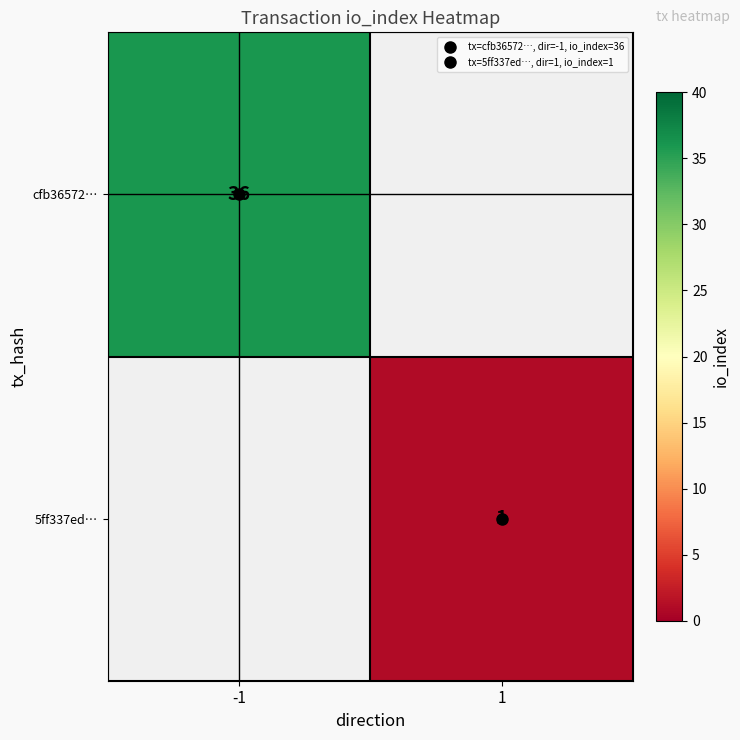

At which category does the chart reach its peak across all series?

-1